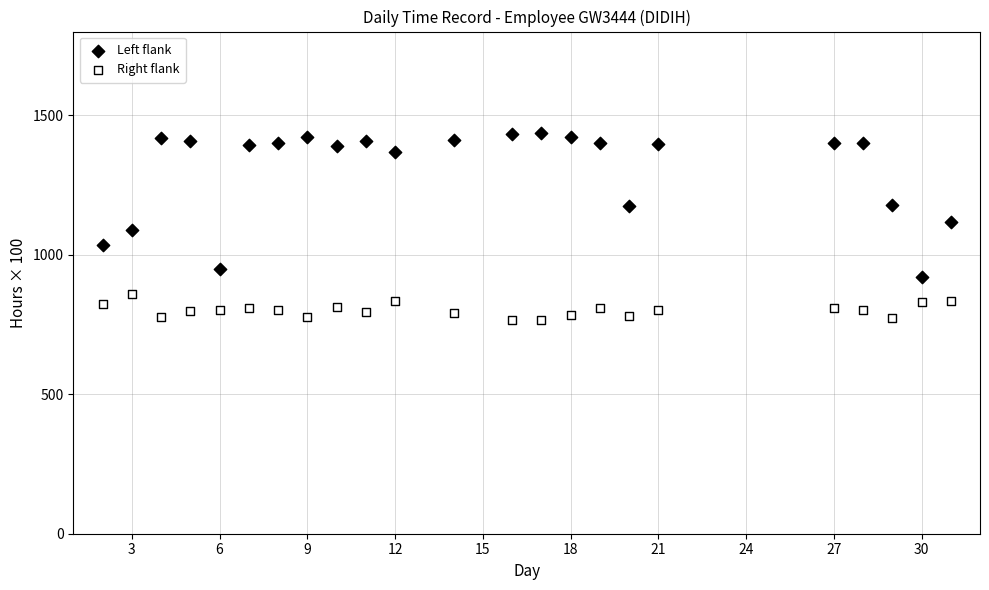

Across all data points, what is the range of Y values (max minus min)?

673.0